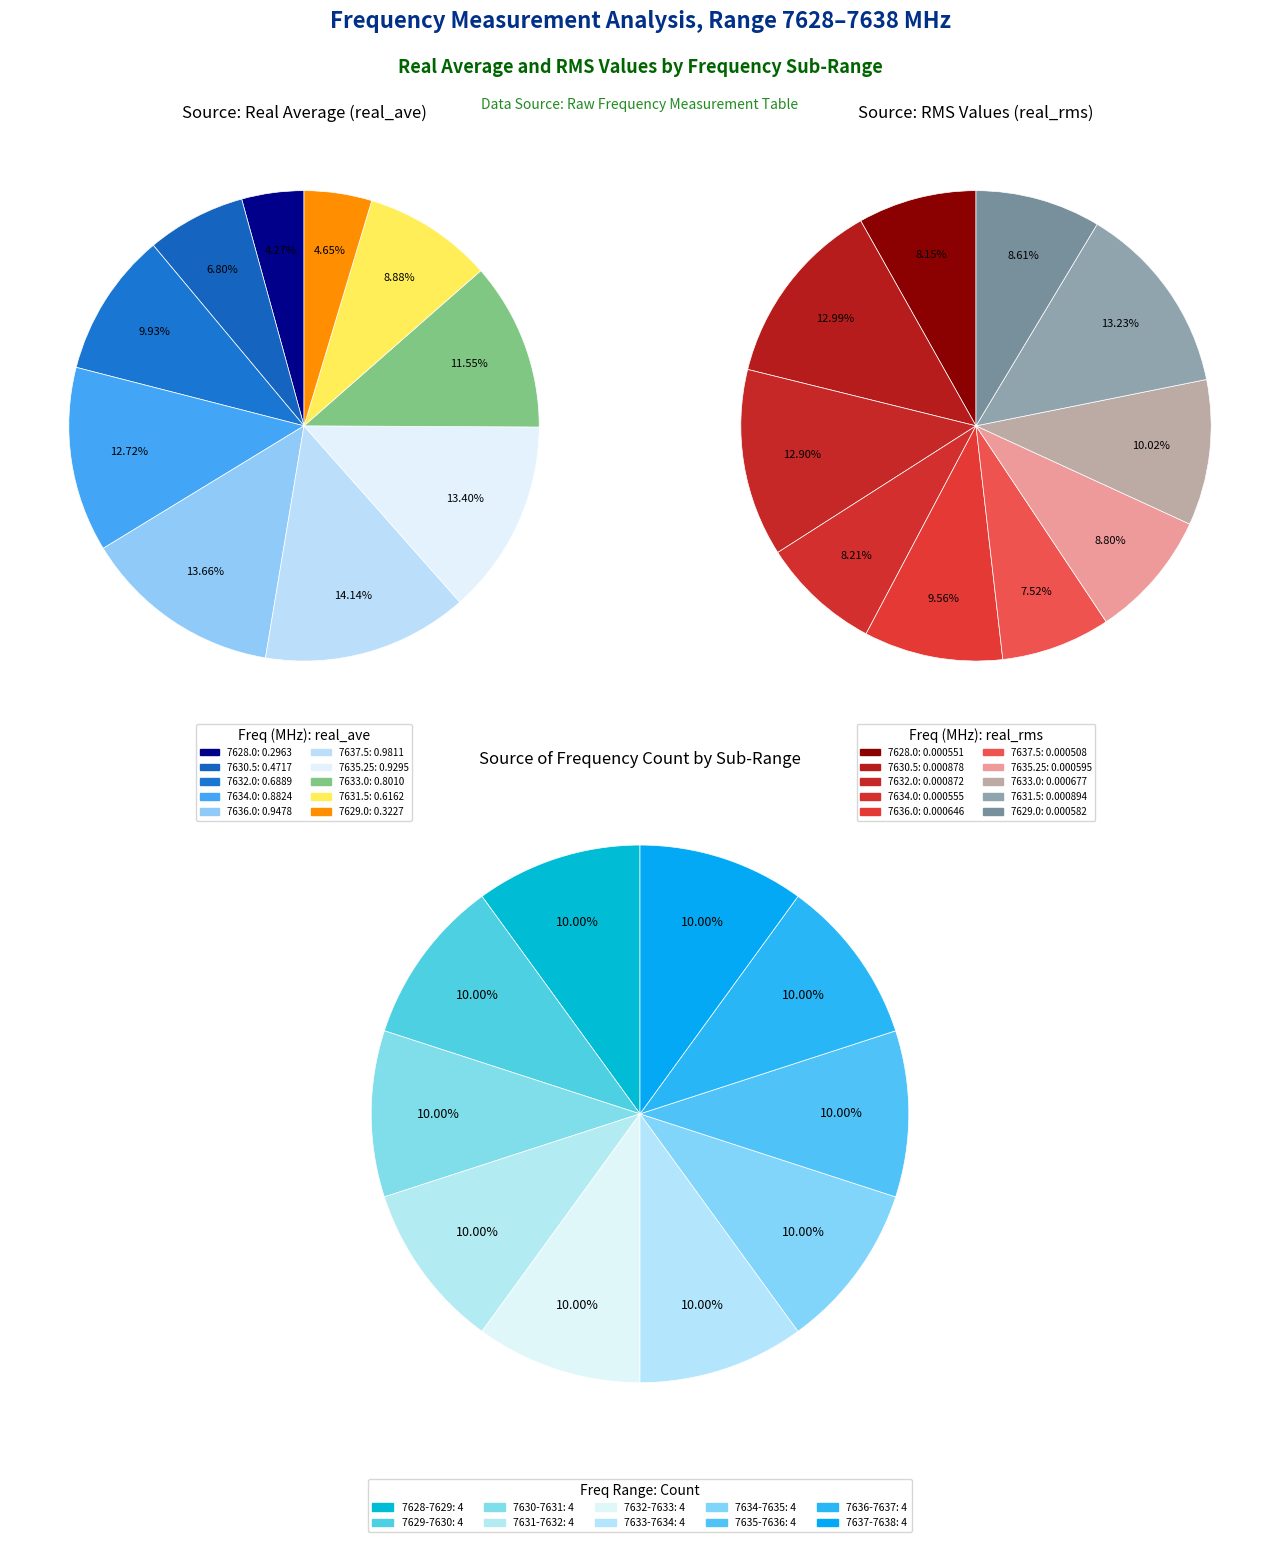

Is 7636.0 the majority of the pie?

No